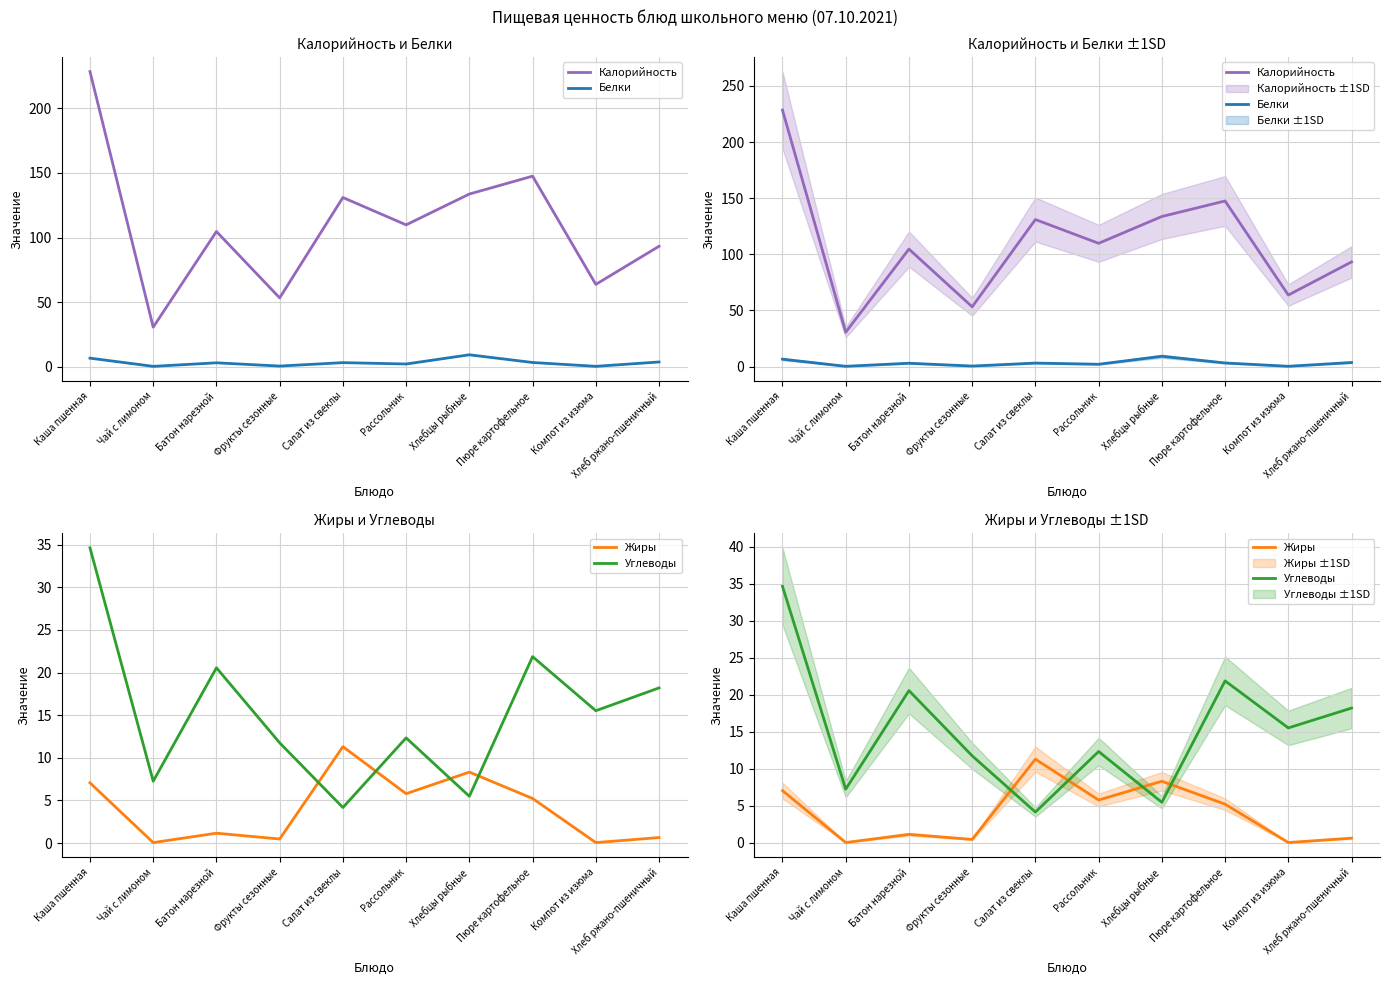

What is the difference between the Калорийность values at Компот из изюма and Хлебцы рыбные?

70.0